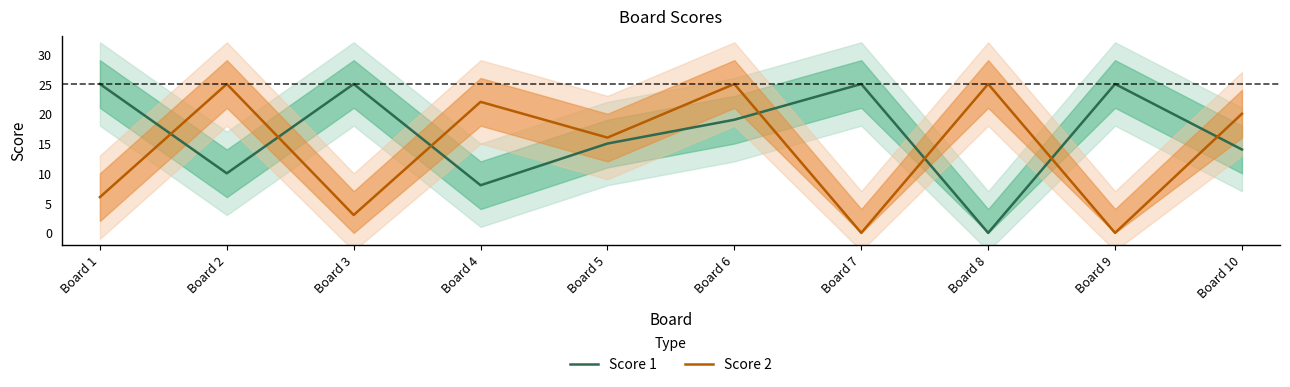

Which label corresponds to the largest value in the chart?

Board 1